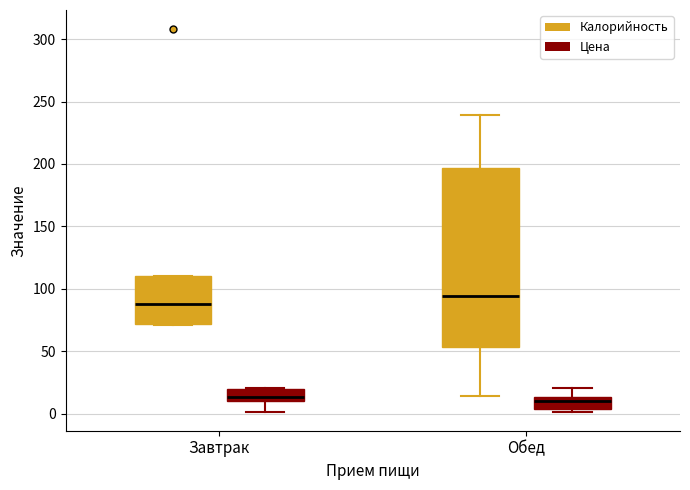

Reading left to right, read every box against the y-axis: the position of its median line, the range the box covers, and the ends of its whiskers. The values are not printed on the chart, so give them approximately, as read against the axis.

Завтрак (Калорийность): median 90, box 70 to 110, whiskers 70 to 110
Завтрак (Цена): median 15, box 10 to 20, whiskers 0 to 20
Обед (Калорийность): median 95, box 55 to 195, whiskers 15 to 240
Обед (Цена): median 10, box 5 to 15, whiskers 0 to 20